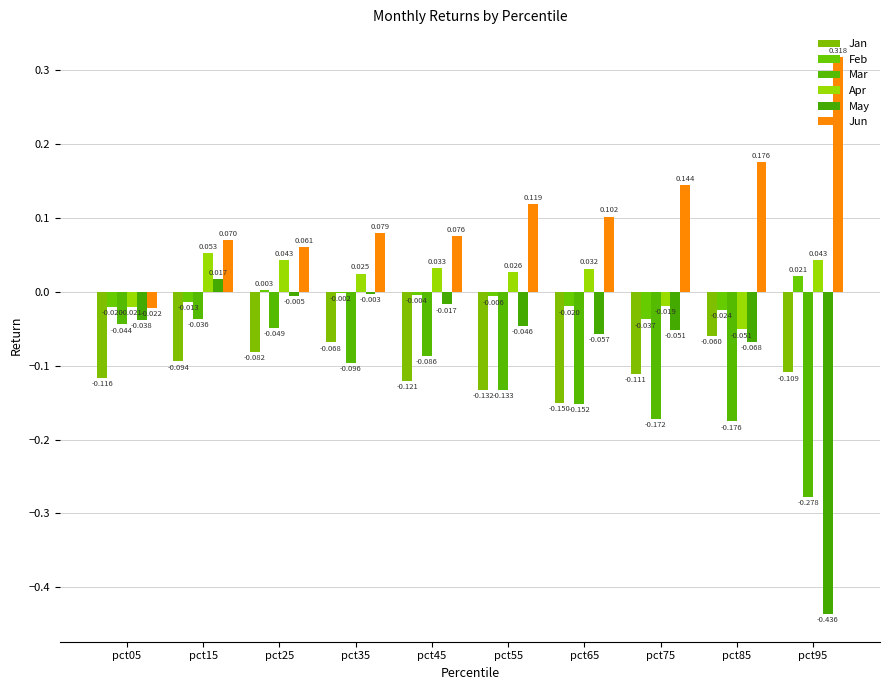

What are all the series names shown in the legend?

Jan, Feb, Mar, Apr, May, Jun